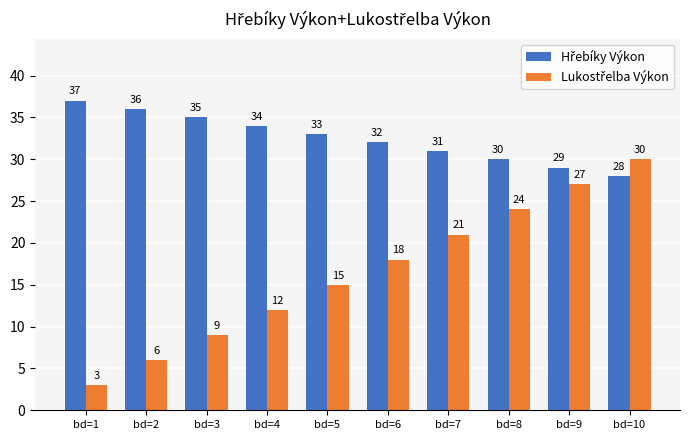

At which category does the chart reach its minimum across all series?

bd=1